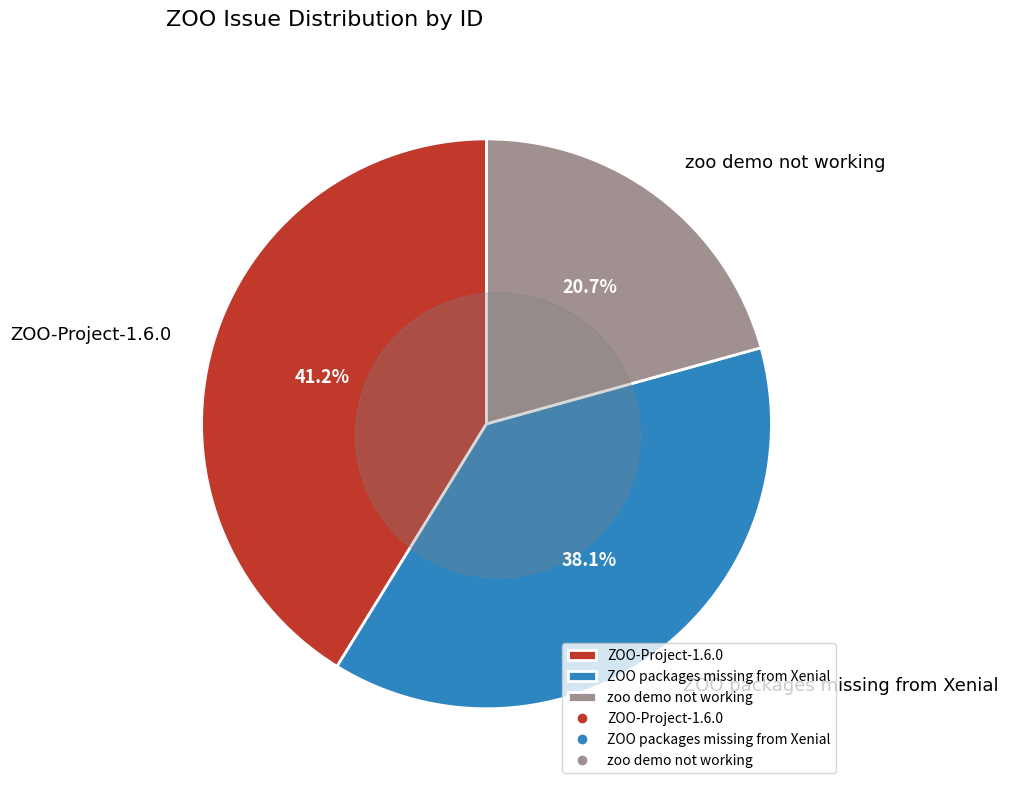

Is there any slice that represents more than half of the pie?

No